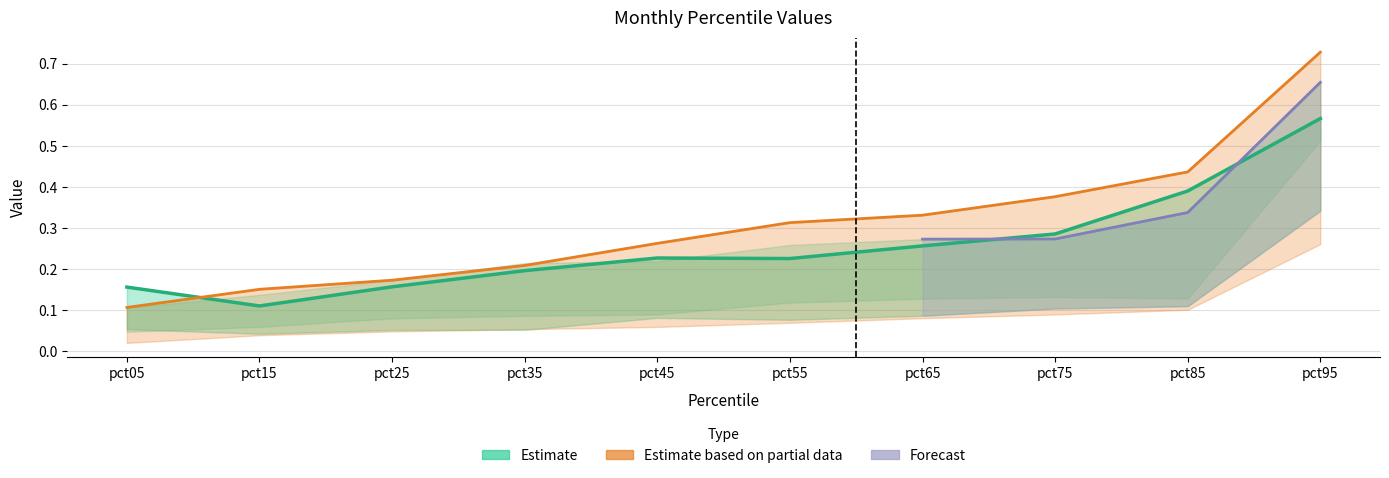

Reading right to left, extract all data points from this chart.

Jan: pct95=0.6	pct85=0.4	pct75=0.3	pct65=0.3	pct55=0.2	pct45=0.2	pct35=0.2	pct25=0.2	pct15=0.1	pct05=0.2
Mar: pct95=0.5	pct85=0.1	pct75=0.1	pct65=0.1	pct55=0.1	pct45=0.1	pct35=0.1	pct25=0.1	pct15=0.1	pct05=0.0
Apr: pct95=0.3	pct85=0.1	pct75=0.1	pct65=0.1	pct55=0.1	pct45=0.1	pct35=0.1	pct25=0.1	pct15=0.0	pct05=0.1
May: pct95=0.3	pct85=0.1	pct75=0.1	pct65=0.1	pct55=0.1	pct45=0.1	pct35=0.1	pct25=0.0	pct15=0.0	pct05=0.0
Jun: pct95=0.7	pct85=0.4	pct75=0.4	pct65=0.3	pct55=0.3	pct45=0.3	pct35=0.2	pct25=0.2	pct15=0.2	pct05=0.1
Feb: pct95=0.7	pct85=0.3	pct75=0.3	pct65=0.3	pct55=0.3	pct45=0.2	pct35=0.2	pct25=0.2	pct15=0.1	pct05=0.1